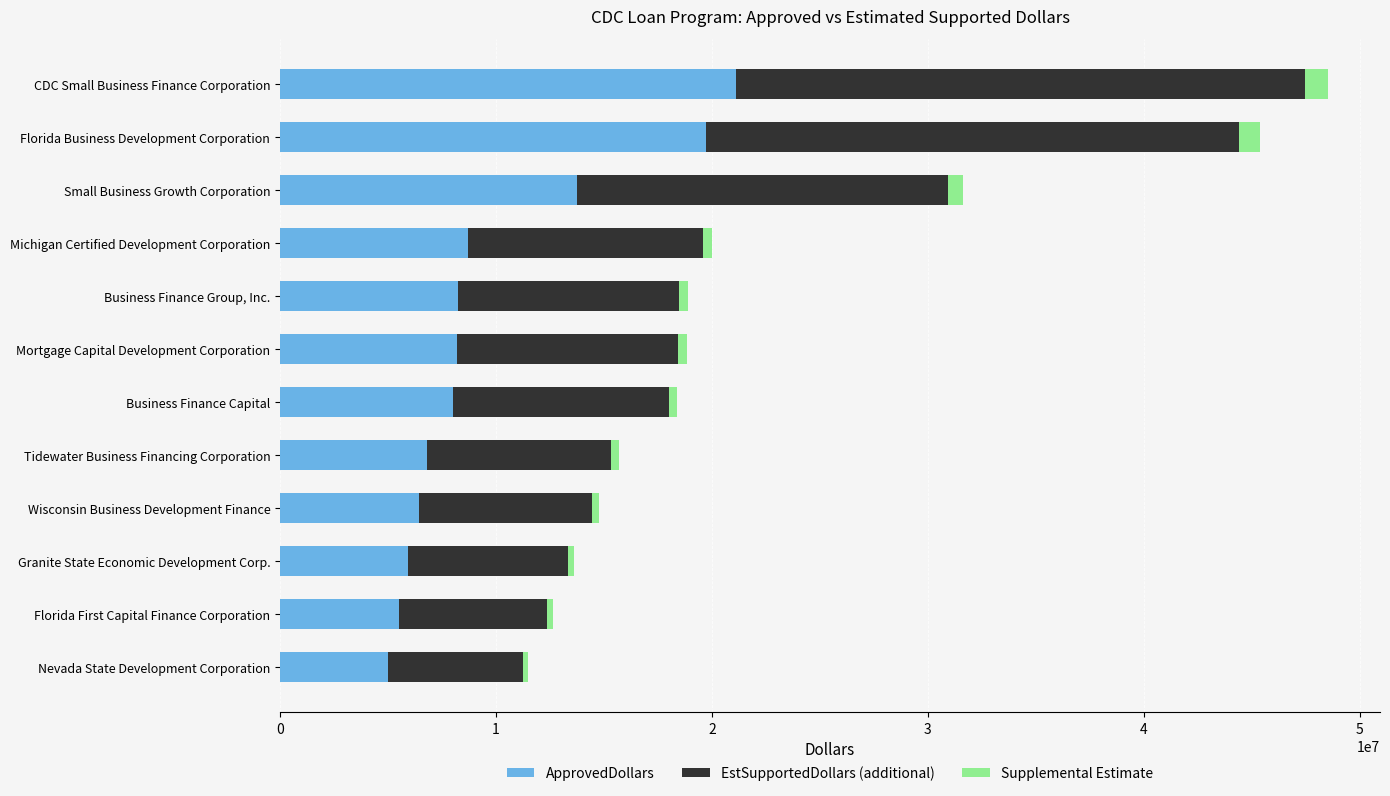

Where is ApprovedDollars nearest to the value 13048500?

Small Business Growth Corporation